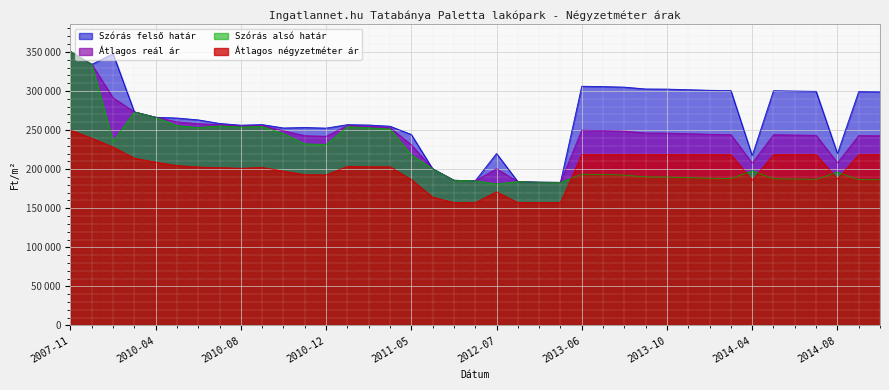

Reading right to left, list all the values displayed in this chart.

Átlagos négyzetméter ár: 2014-10=218649	2014-09=218649	2014-08=187323	2014-07=218649	2014-06=218649	2014-05=218649	2014-04=185705	2014-01=218649	2013-12=218649	2013-11=218649	2013-10=218649	2013-09=218649	2013-08=218649	2013-07=218649	2013-06=218649	2012-10=157222	2012-09=157222	2012-08=157222	2012-07=171002	2012-06=157222	2012-05=157222	2011-11=164285	2011-05=186623	2011-03=203036	2011-02=203036	2011-01=203560	2010-12=192729	2010-11=192992	2010-10=197513	2010-09=202186	2010-08=201111	2010-07=201976	2010-06=202689	2010-05=204629	2010-04=208944	2010-02=214003	2010-01=228355	2007-12=239550	2007-11=250000
Szórás alsó határ: 2014-10=186356	2014-09=186722	2014-08=196108	2014-07=187027	2014-06=187395	2014-05=187825	2014-04=198008	2014-01=187948	2013-12=188381	2013-11=189125	2013-10=189874	2013-09=190062	2013-08=192404	2013-07=193109	2013-06=193560	2012-10=183081	2012-09=183322	2012-08=184050	2012-07=181065	2012-06=185078	2012-05=185770	2011-11=200486	2011-05=218142	2011-03=251267	2011-02=252845	2011-01=254293	2010-12=231511	2010-11=232324	2010-10=245332	2010-09=254527	2010-08=253882	2010-07=255309	2010-06=253190	2010-05=255586	2010-04=266372	2010-02=273215	2010-01=235118	2007-12=334071	2007-11=350523
Szórás felső határ: 2014-10=298860	2014-09=299226	2014-08=220008	2014-07=299531	2014-06=299899	2014-05=300329	2014-04=217330	2014-01=300452	2013-12=300885	2013-11=301629	2013-10=302378	2013-09=302566	2013-08=304908	2013-07=305613	2013-06=306064	2012-10=183081	2012-09=183322	2012-08=184050	2012-07=220039	2012-06=185078	2012-05=185770	2011-11=200486	2011-05=244366	2011-03=254893	2011-02=256471	2011-01=256917	2010-12=252499	2010-11=253312	2010-10=252670	2010-09=257007	2010-08=256244	2010-07=258485	2010-06=263010	2010-05=265406	2010-04=266372	2010-02=273215	2010-01=347622	2007-12=334071	2007-11=350523
Átlagos reál ár: 2014-10=242608	2014-09=242974	2014-08=208058	2014-07=243279	2014-06=243647	2014-05=244077	2014-04=207669	2014-01=244200	2013-12=244633	2013-11=245377	2013-10=246126	2013-09=246314	2013-08=248656	2013-07=249361	2013-06=249812	2012-10=183081	2012-09=183322	2012-08=184050	2012-07=200552	2012-06=185078	2012-05=185770	2011-11=200486	2011-05=231254	2011-03=253080	2011-02=254658	2011-01=255605	2010-12=242005	2010-11=242818	2010-10=249001	2010-09=255767	2010-08=255063	2010-07=256897	2010-06=258100	2010-05=260496	2010-04=266372	2010-02=273215	2010-01=291370	2007-12=334071	2007-11=350523